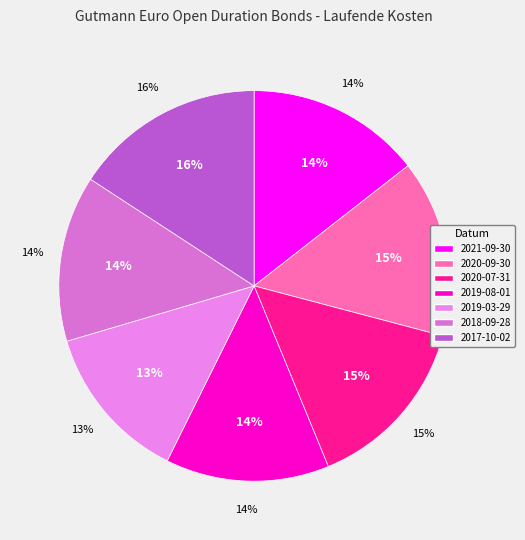

Is it true that 2019-08-01 is 1% of the pie?

False